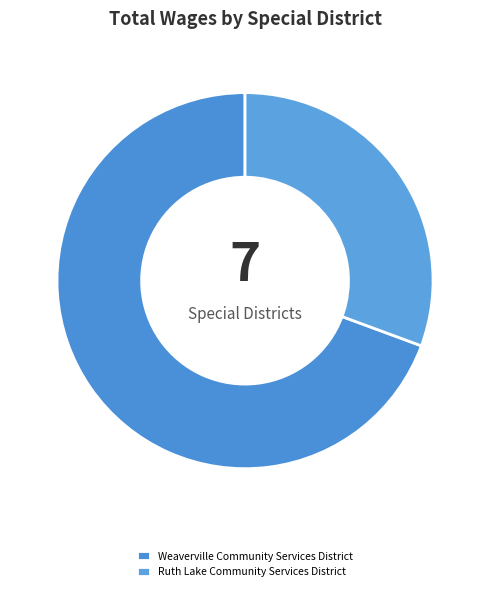

Rank the categories by value from highest to lowest.

Weaverville Community Services District, Ruth Lake Community Services District